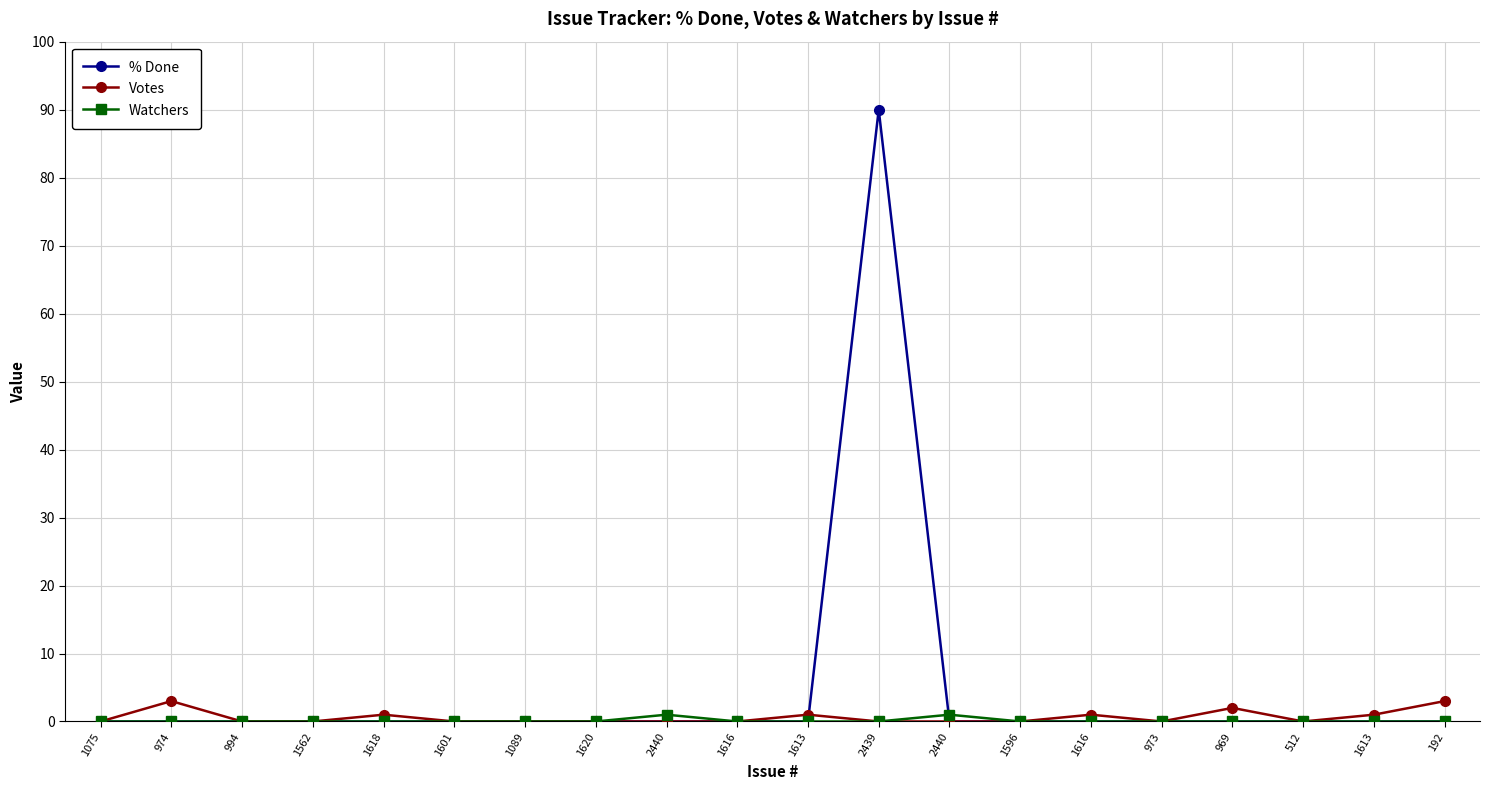

What is the label of the 9th point from the left?

2440